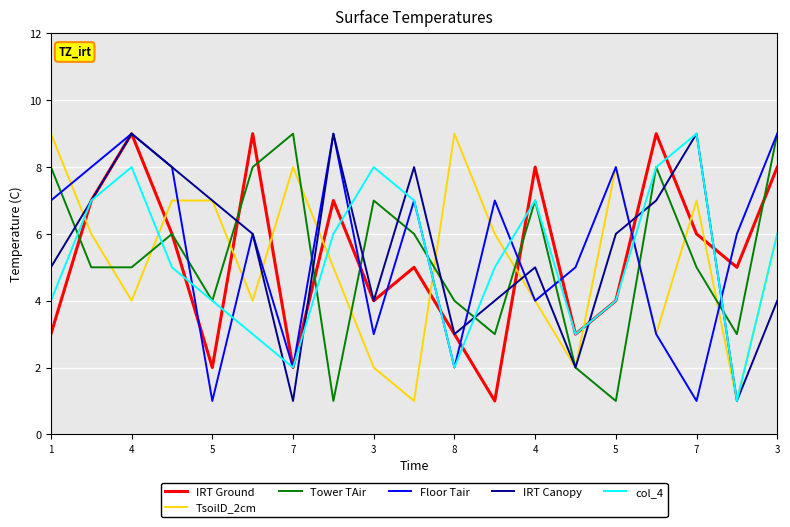

What is the maximum value shown in the chart?

9